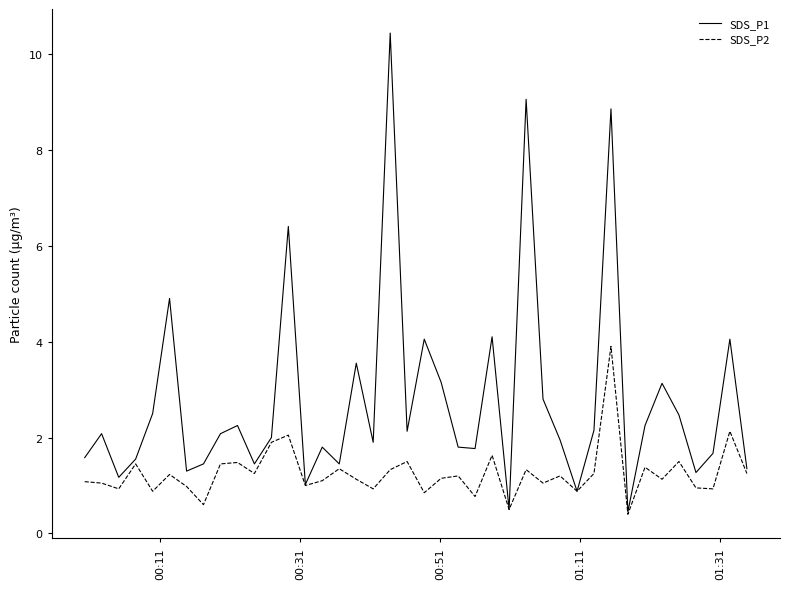

Which series has the largest total across all categories?

SDS_P1